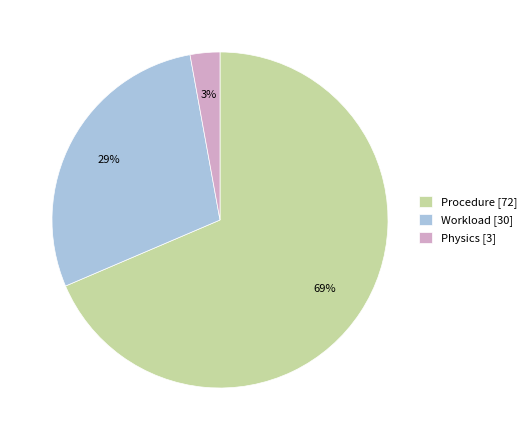

Combined, do Physics [3] and Workload [30] account for over 50%?

No